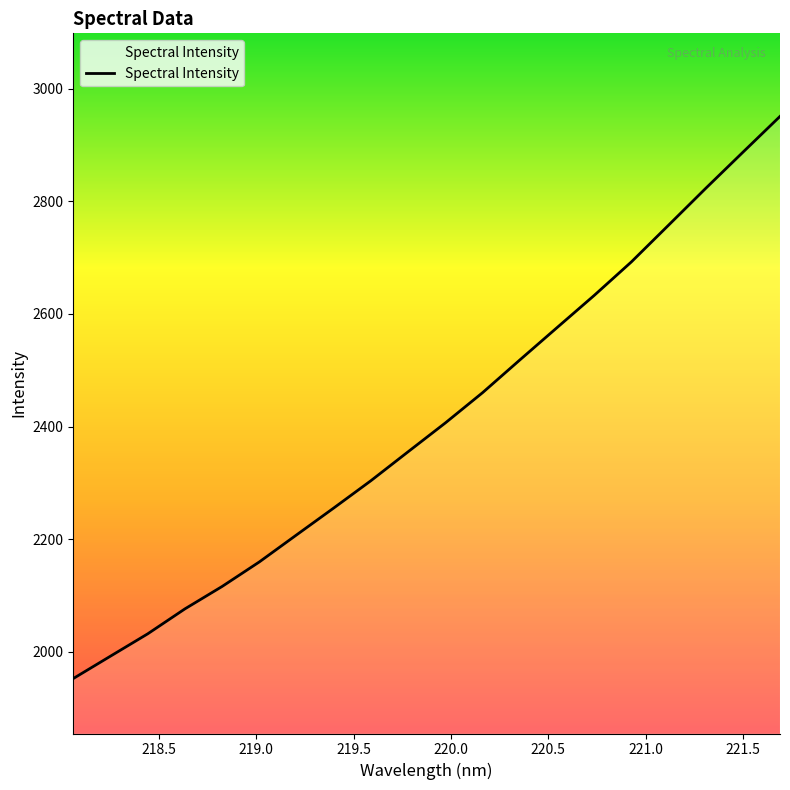

What is the maximum value shown in the chart?

2950.8